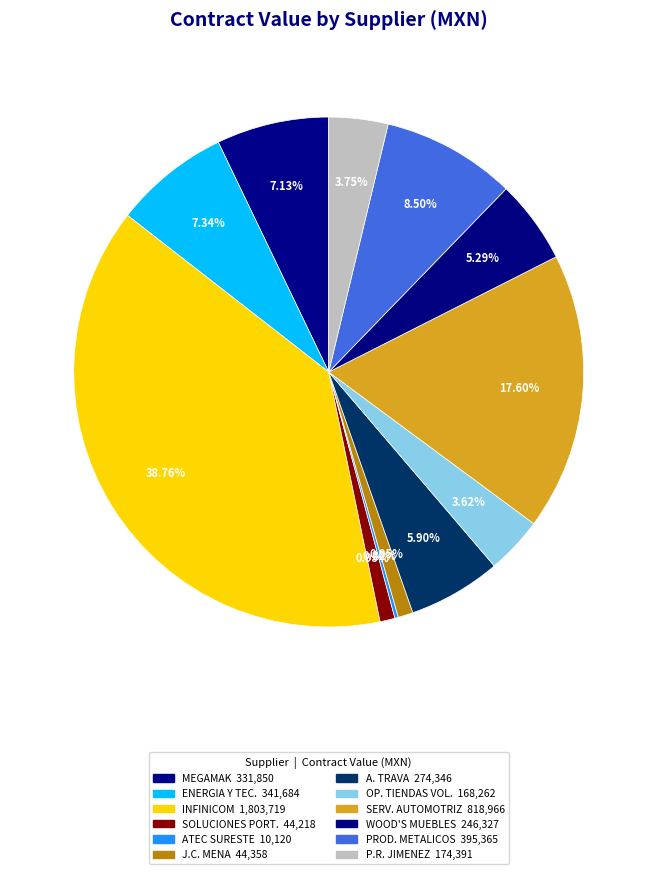

How many segments does this pie chart have?

12